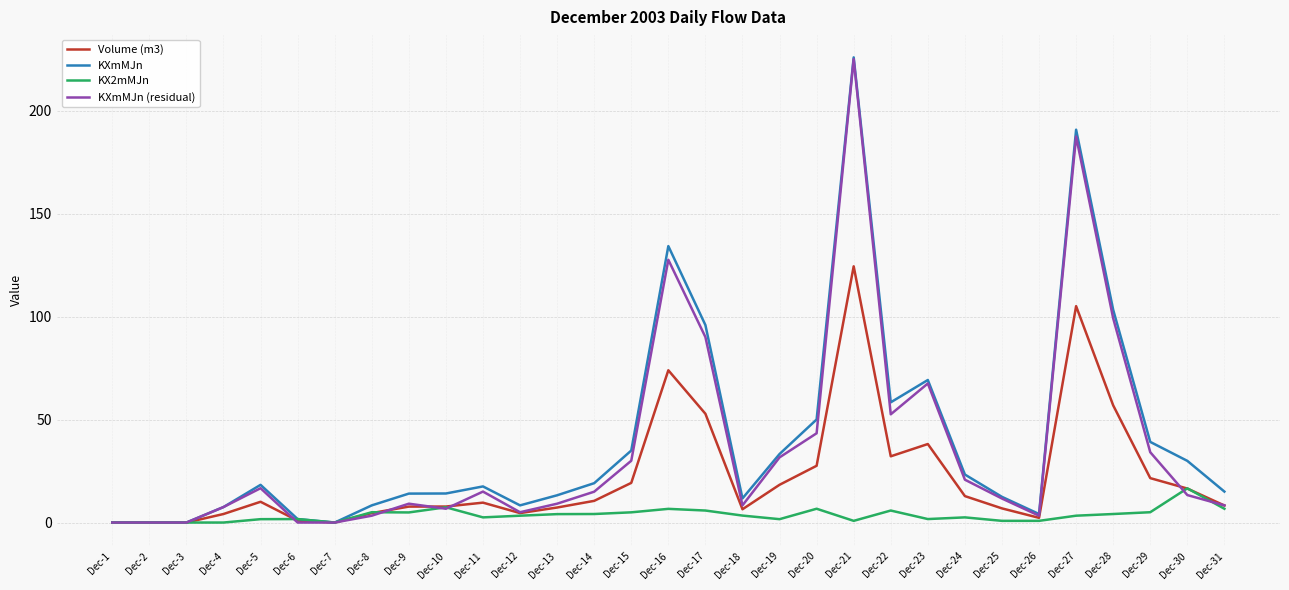

Is it true that KXmMJn equals 103.3 at Dec-28?

True